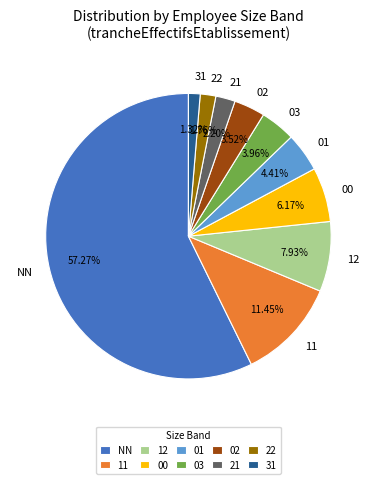

How many slices are in this pie chart?

10